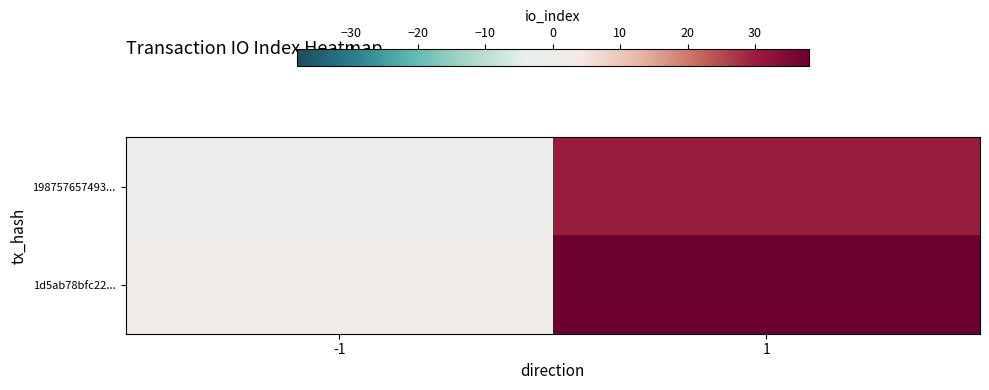

How many categories are shown in the chart?

2